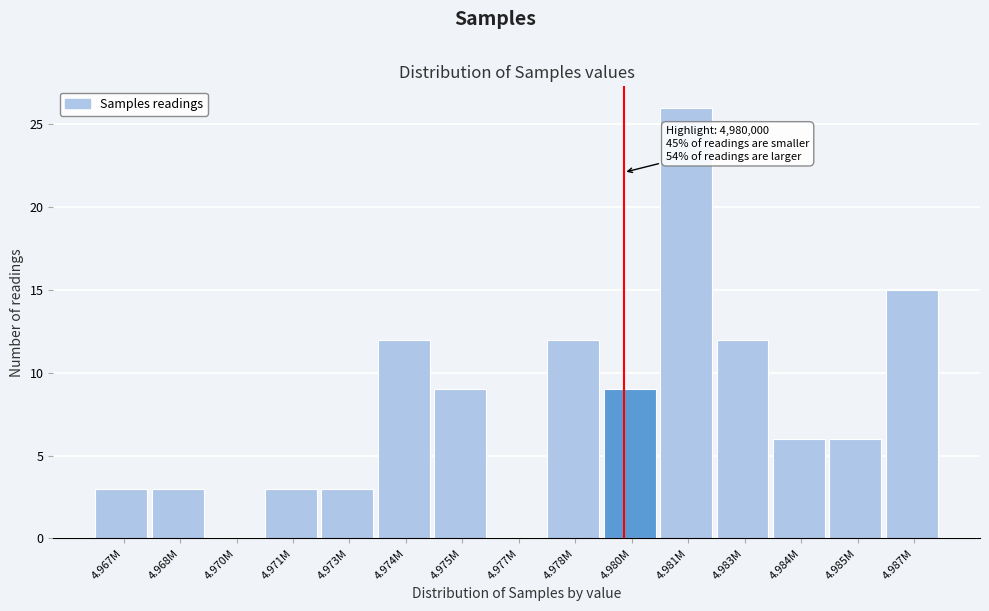

Reading left to right, what are all the values shown in this chart?

4.967M=3	4.968M=3	4.970M=0	4.971M=3	4.973M=3	4.974M=12	4.975M=9	4.977M=0	4.978M=12	4.980M=9	4.981M=26	4.983M=12	4.984M=6	4.985M=6	4.987M=15